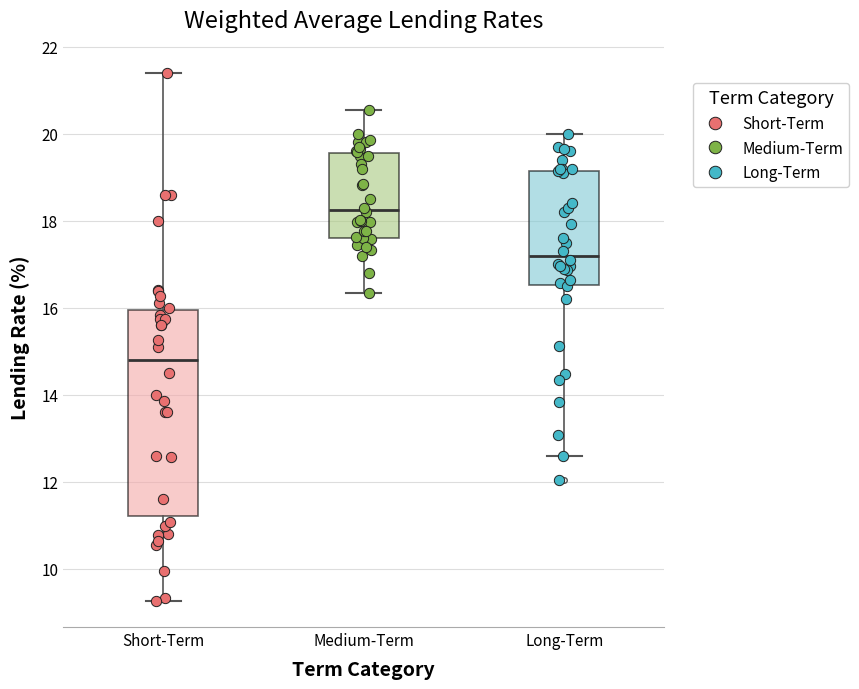

Which box has the lowest median line?

Short-Term